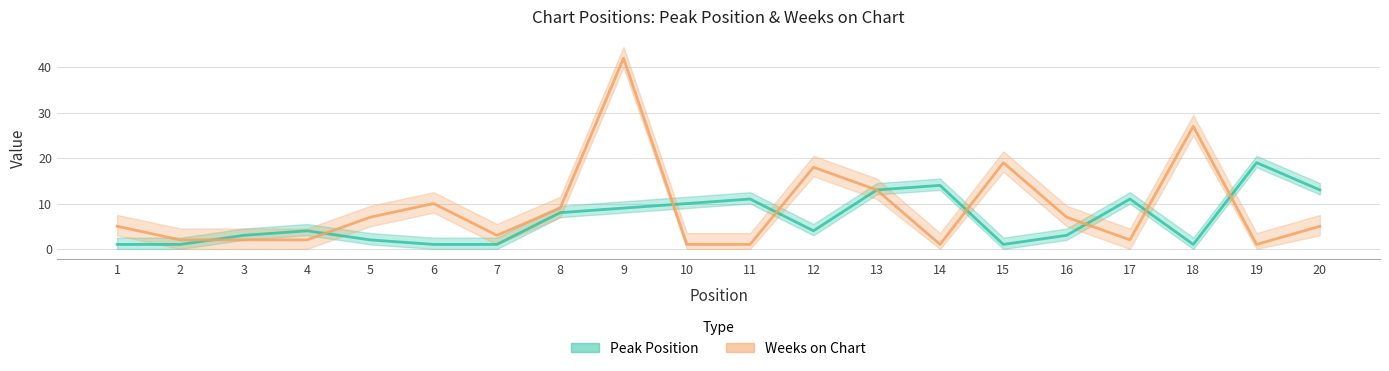

Where does the Peak Position series first go above 4?

8